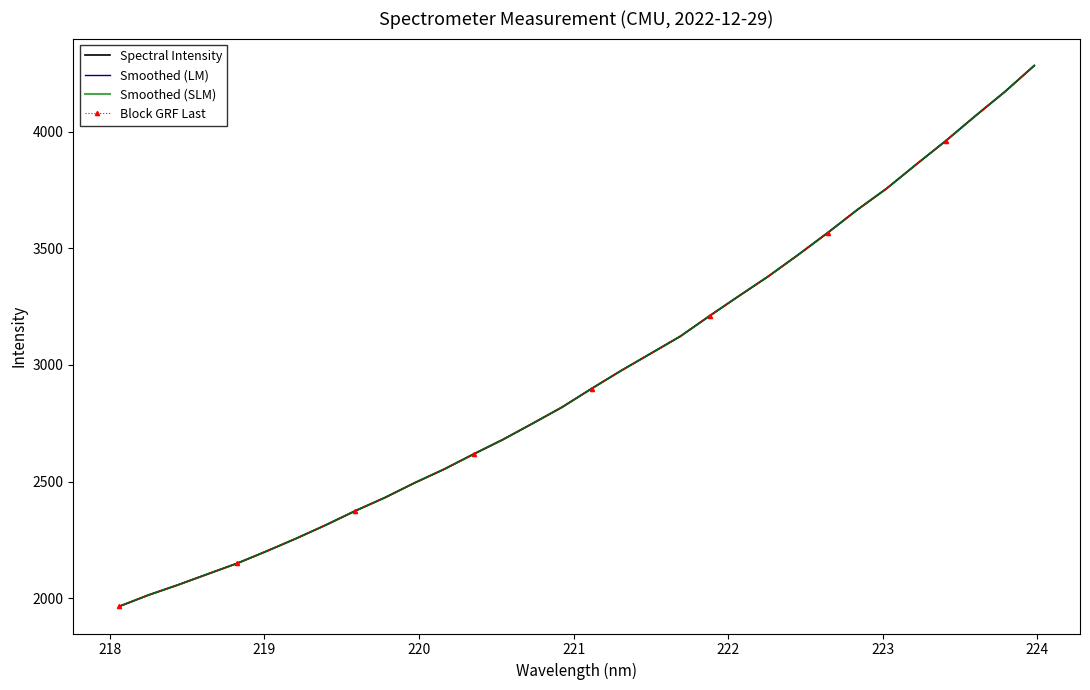

True or false: Smoothed (LM) and Spectral Intensity intersect in this chart.

False